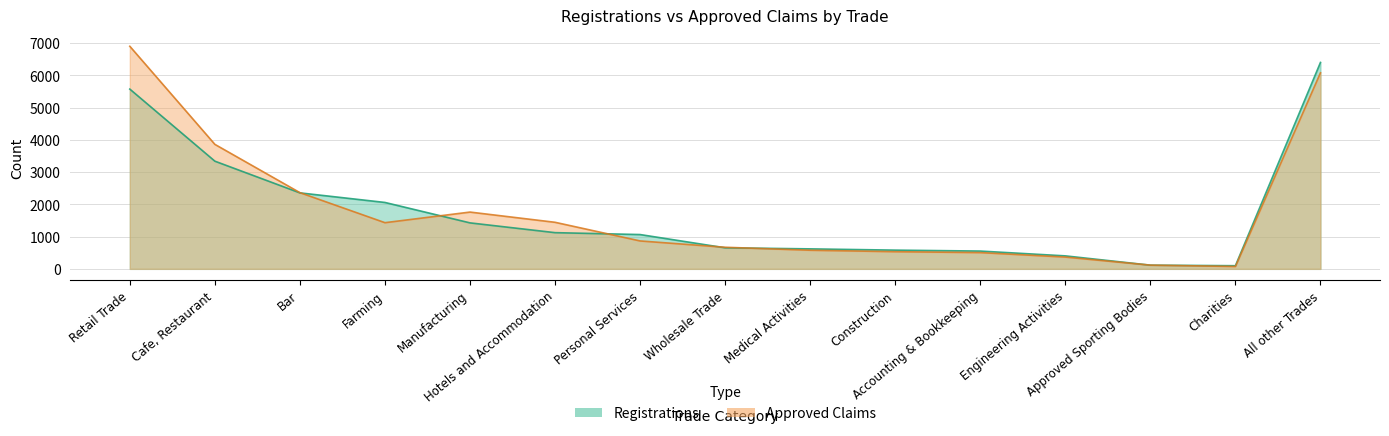

What is the difference between the maximum and minimum values in the Approved Claims series?

6826